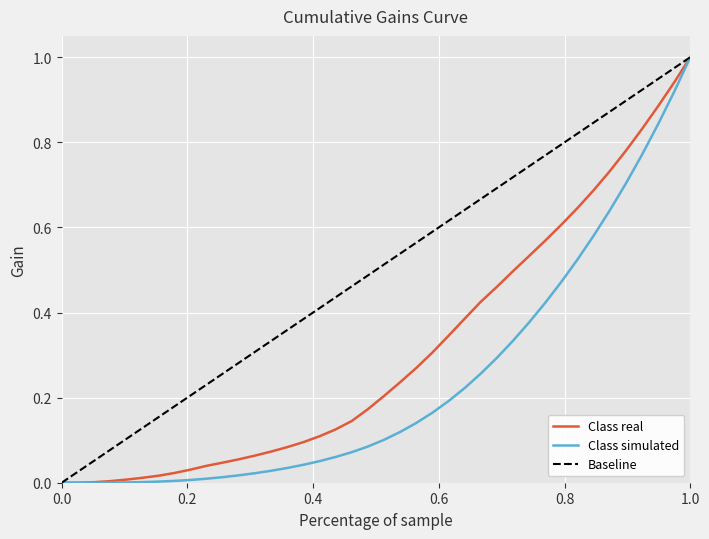

Rank the series by their average value, from lowest to highest.

Class simulated, Class real, Baseline